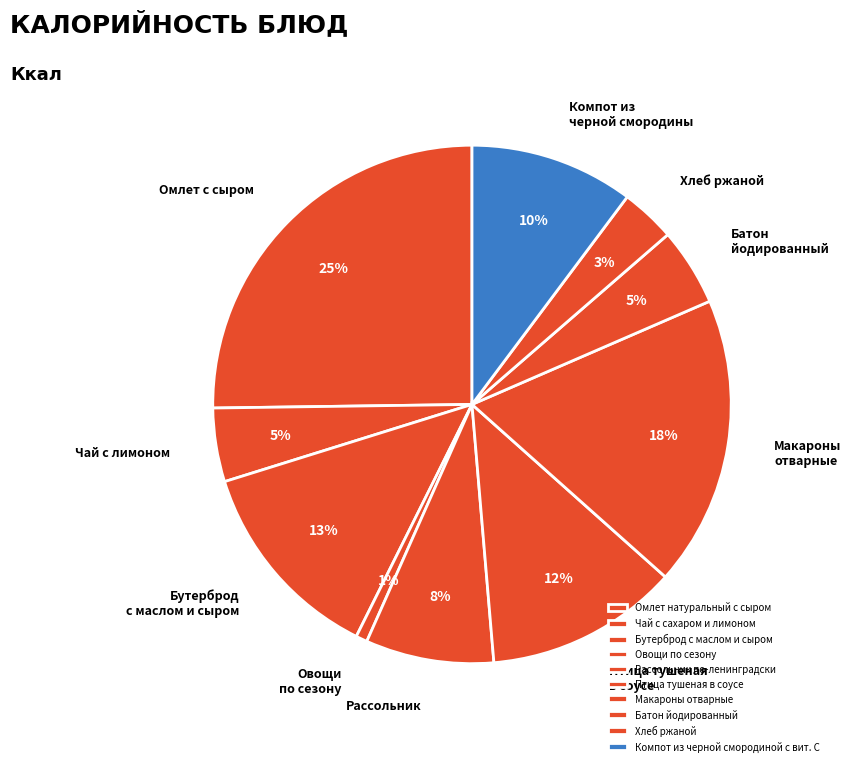

What percentage is the Компот из черной смородиной с вит. С slice, to the nearest percent?

10%